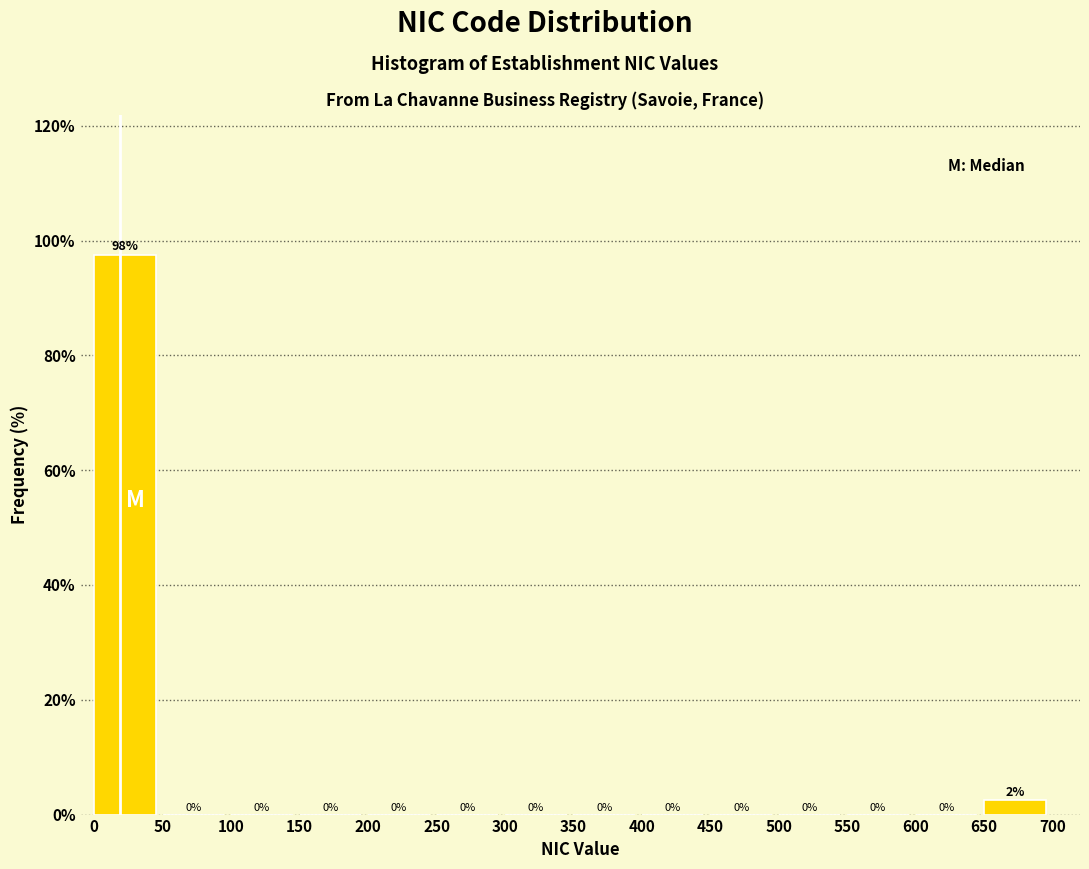

Over which range of the x-axis is the bar tallest?

0 to 50